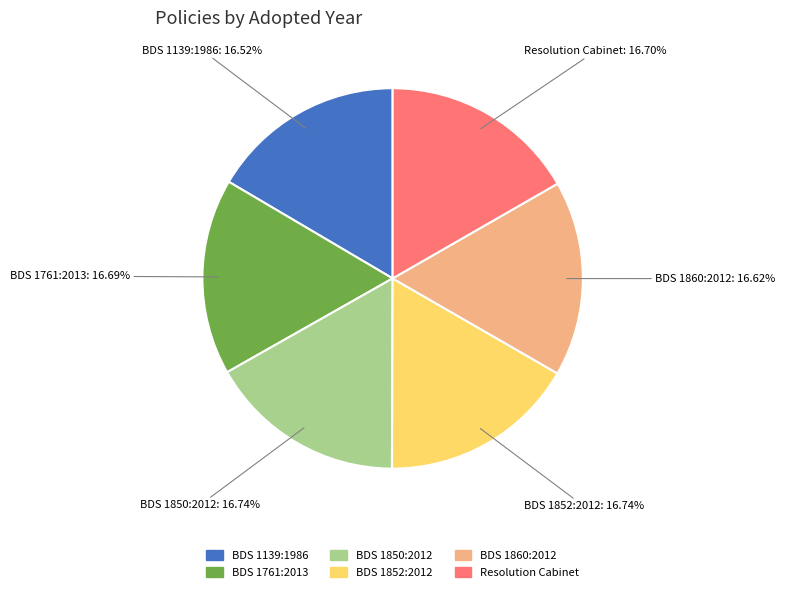

Is BDS 1850:2012 the majority of the pie?

No